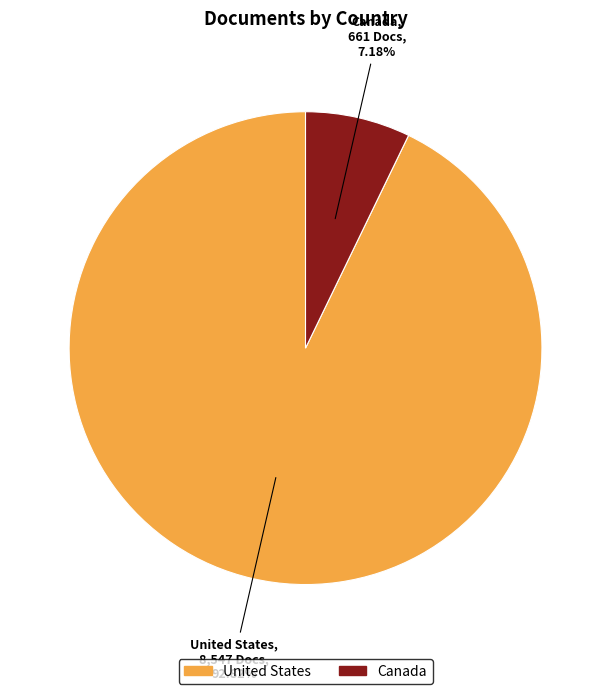

The Canada slice represents 13% of the pie. True or false?

False